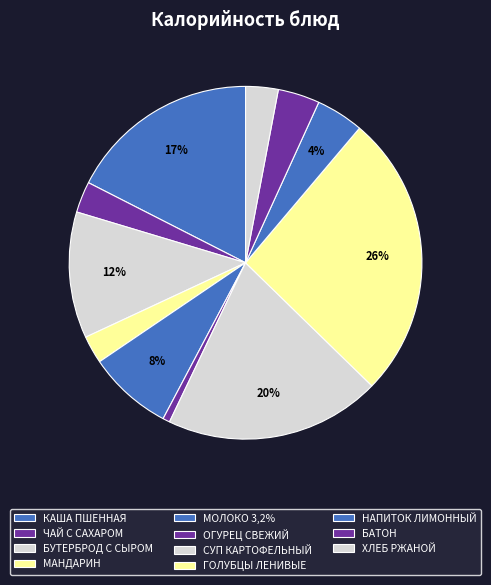

What percentage is the МАНДАРИН slice, to the nearest percent?

3%